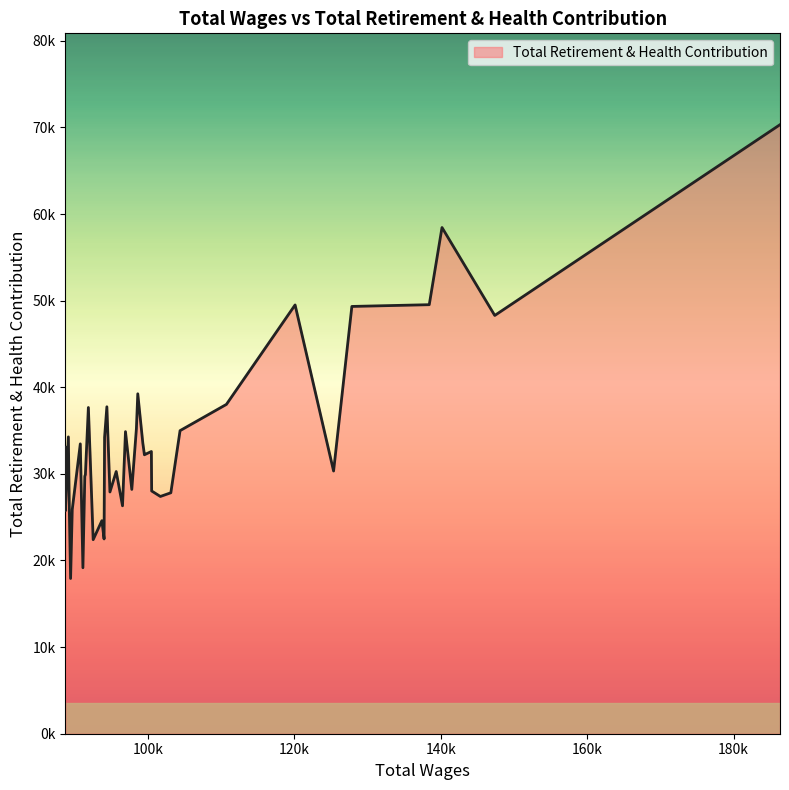

How many points are lower than both their immediate neighbors (excluding endpoints)?

12